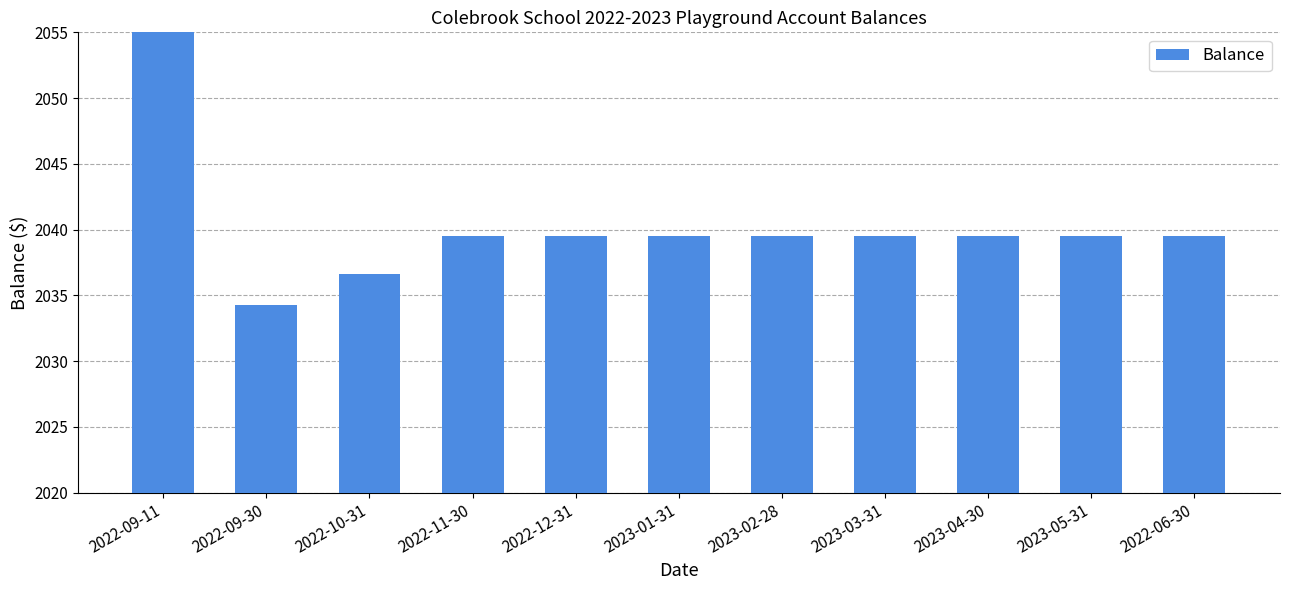

Is it true that the value at 2022-11-30 is 2039.5?

True